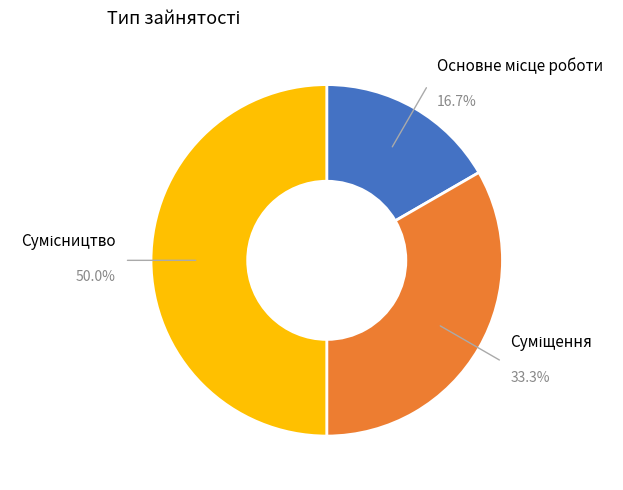

What is the smallest slice in the pie chart?

Основне місце роботи